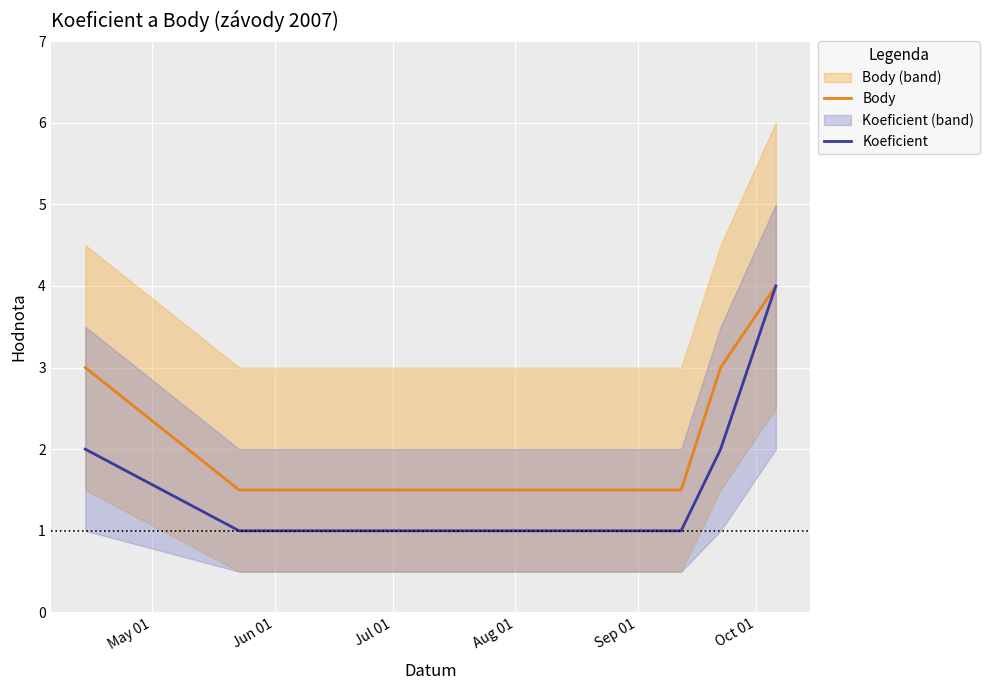

What is the maximum value for Body?

4.0